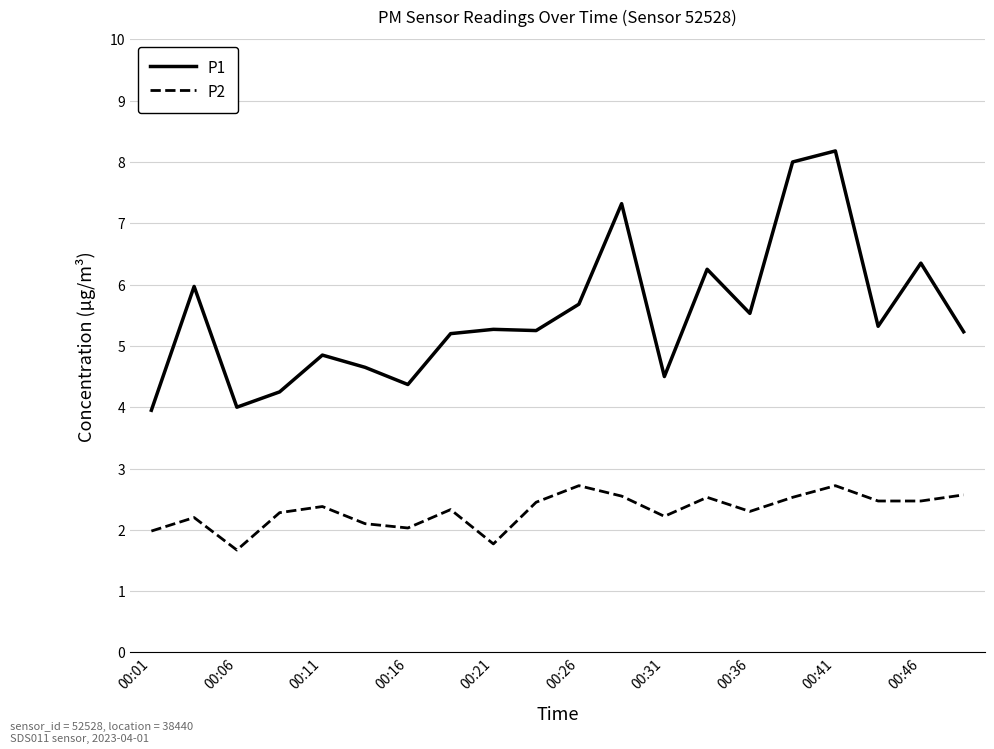

Which series has the largest range (max minus min)?

P1